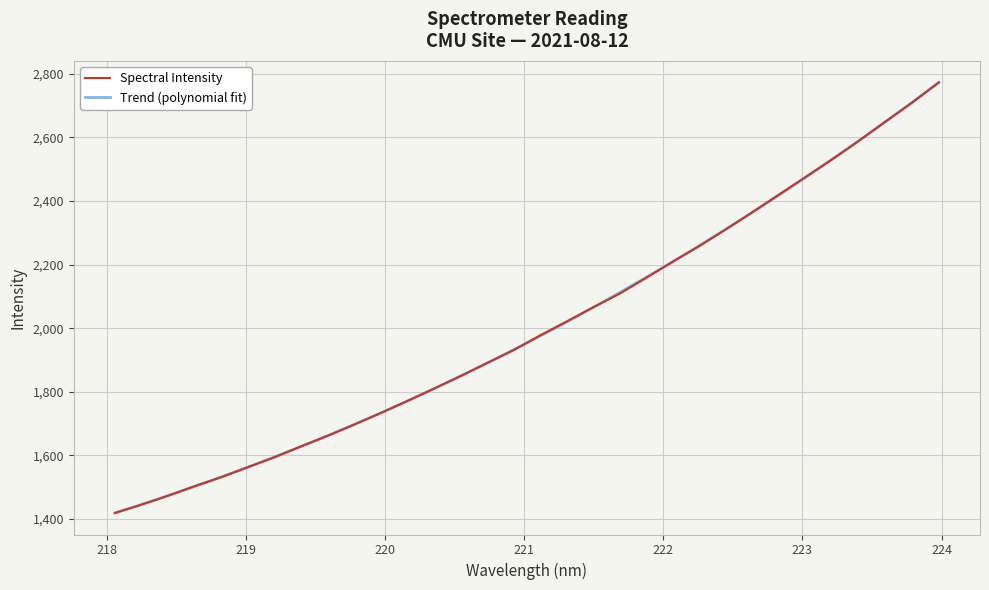

Which label corresponds to the largest value in the chart?

223.9802